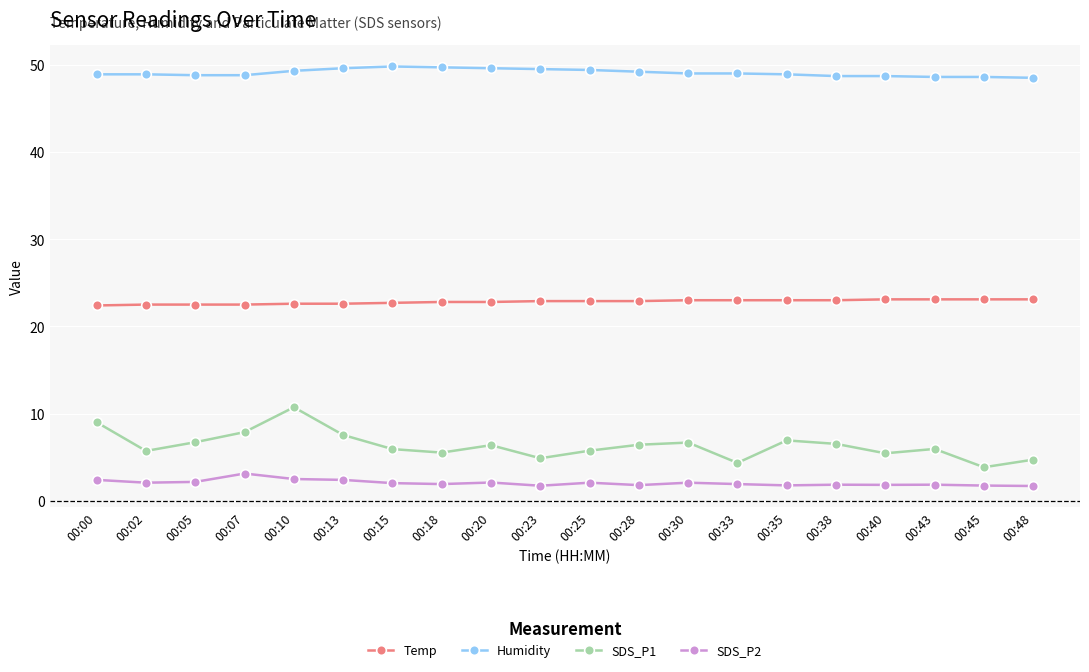

True or false: Temp and Humidity intersect in this chart.

False